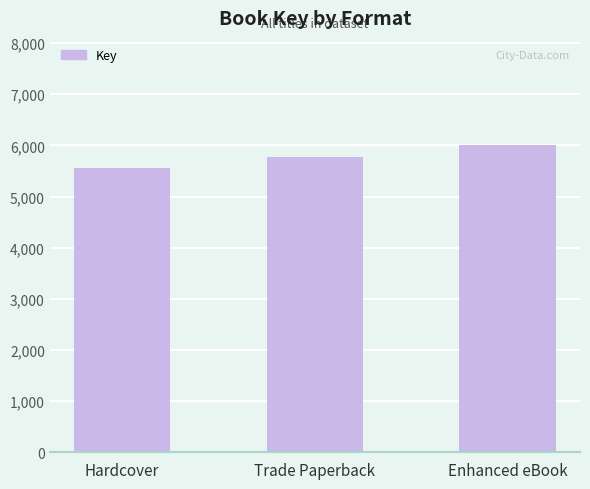

Read the value at Hardcover.

5559